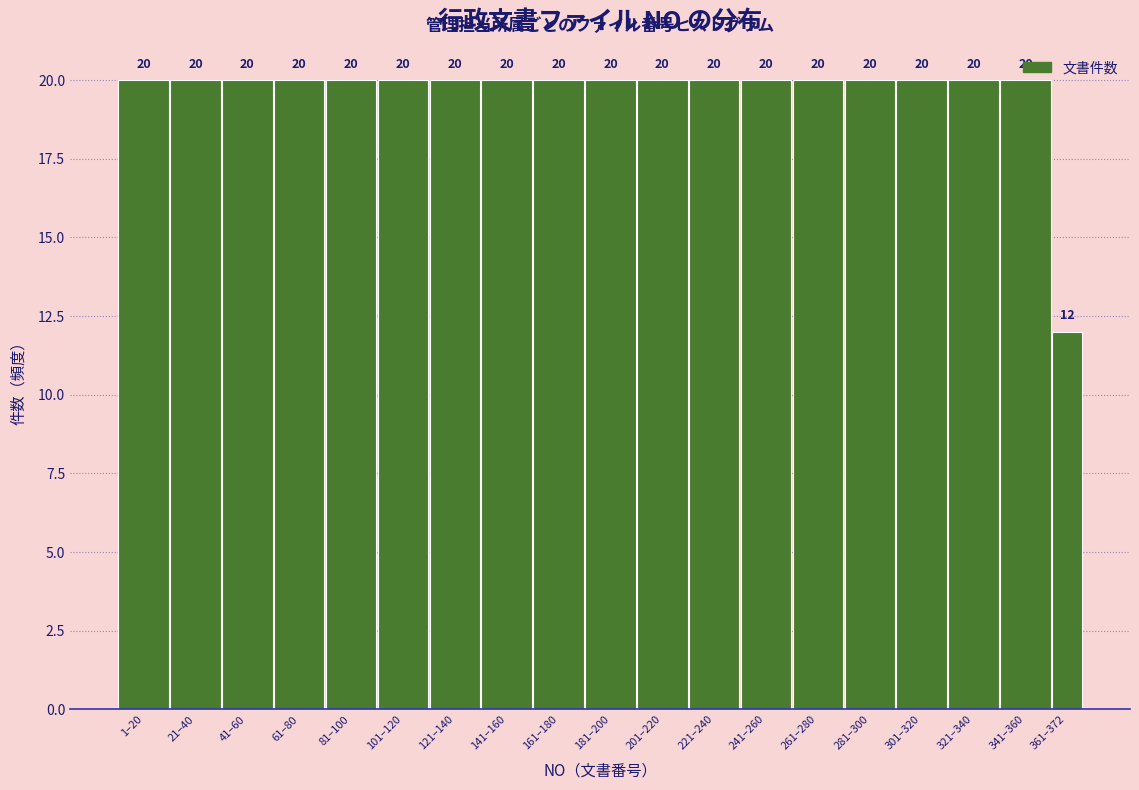

Approximately how many times larger is the value at 1–20 compared to 301–320?

1.0